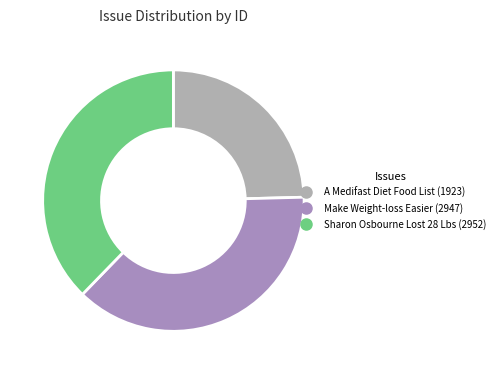

Count the number of slices in the pie.

3